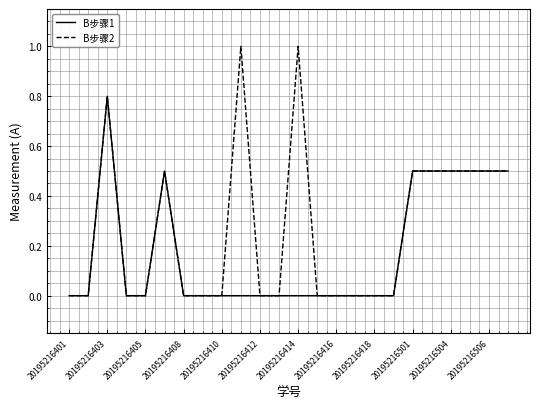

What is the maximum value shown in the chart?

1.0